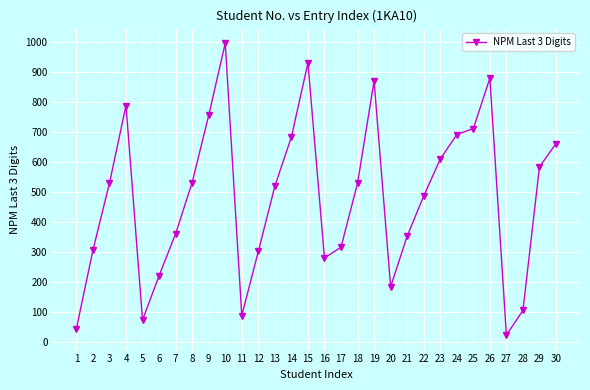

How many data points does each series have?

30